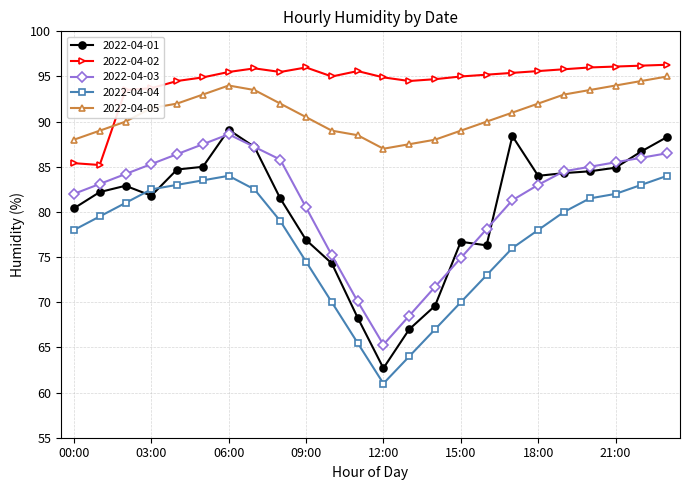

Which series has the widest spread of values?

2022-04-01